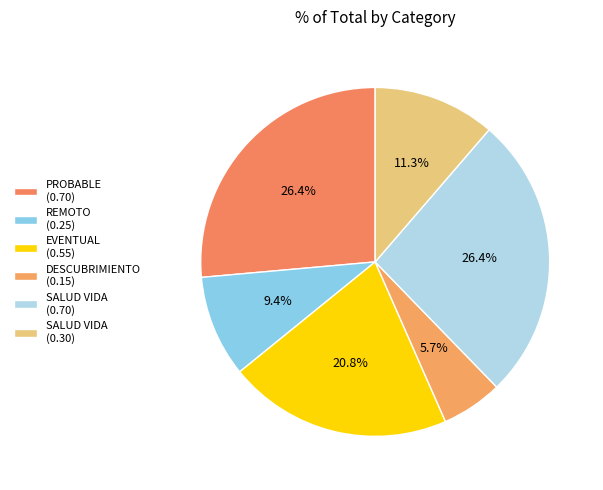

How many slices are in this pie chart?

6